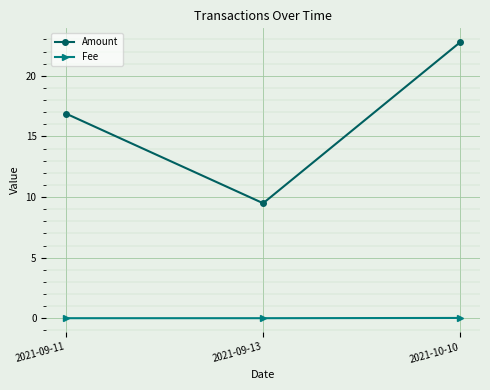

How many categories are shown in the chart?

3